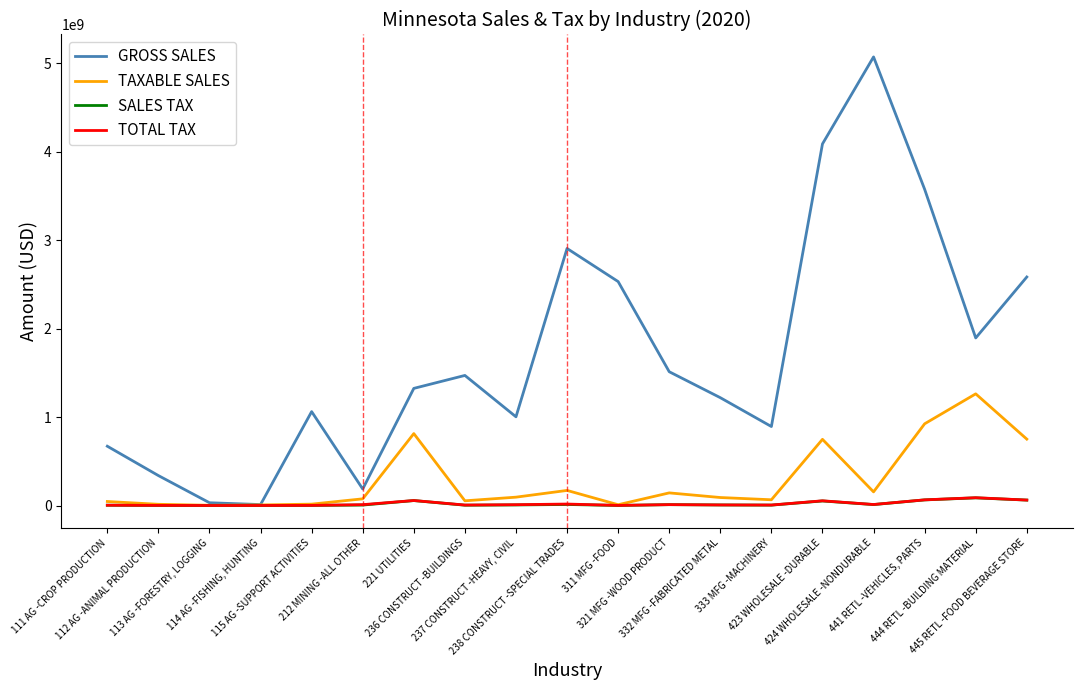

Which series has the largest total across all categories?

GROSS SALES